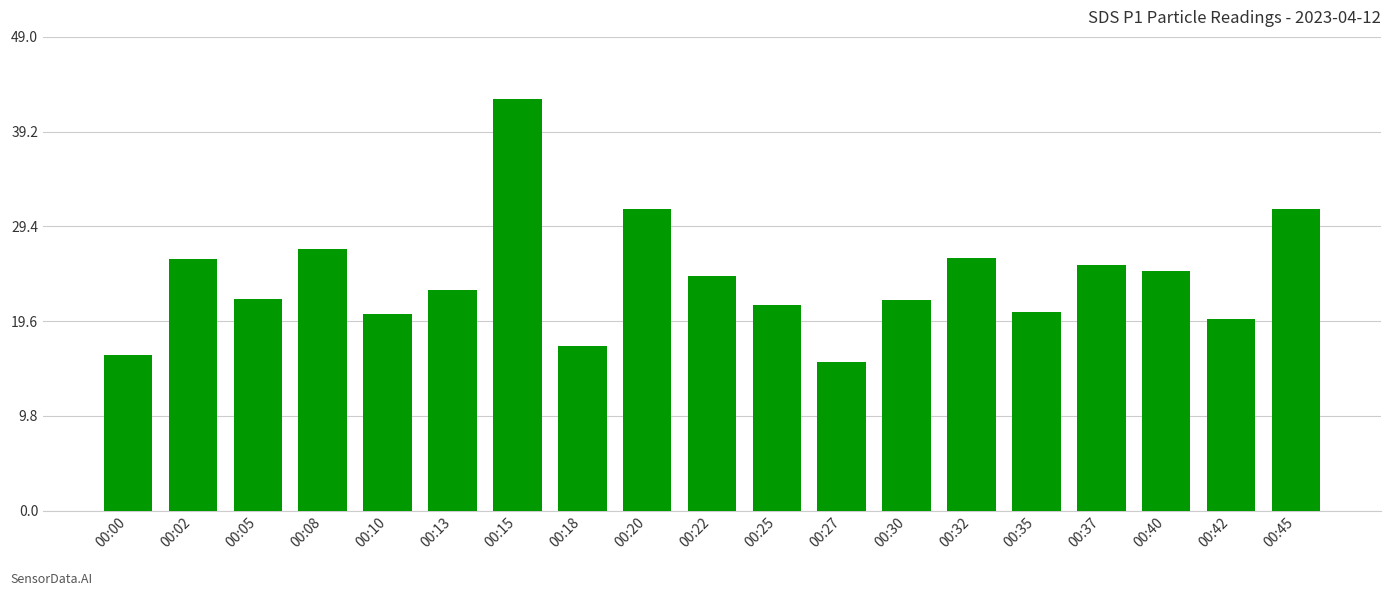

What is the approximate value at 00:00?

16.1